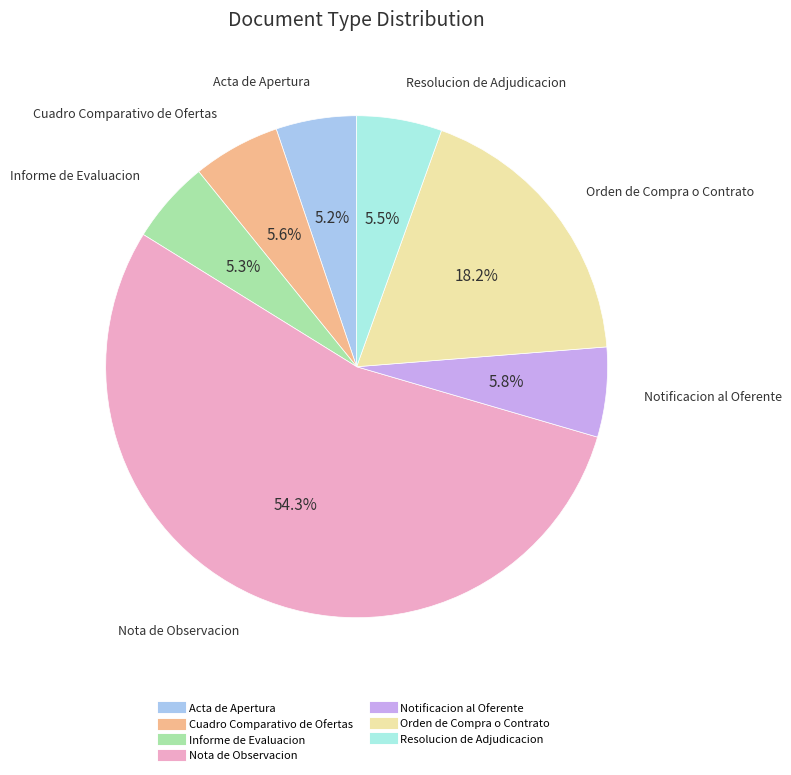

Is it true that Resolucion de Adjudicacion is 1% of the pie?

False